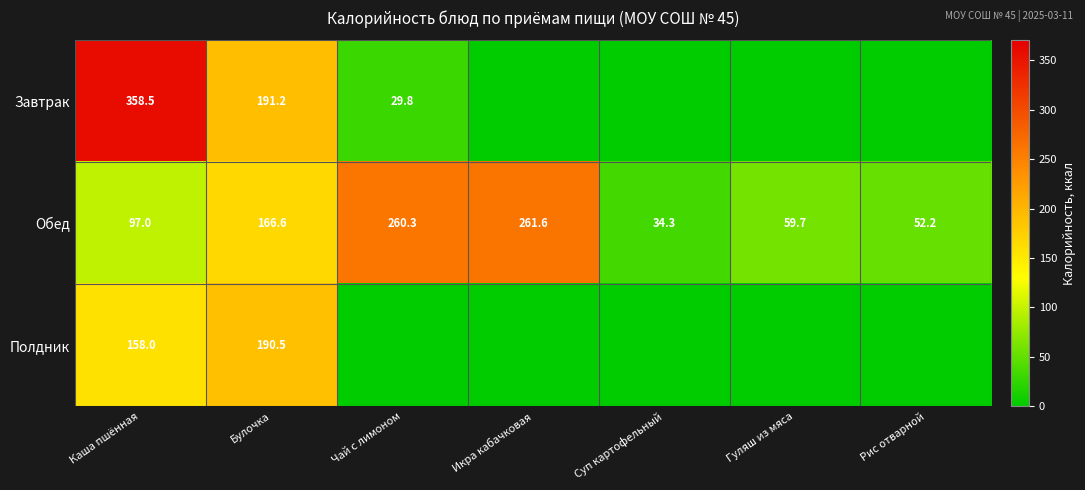

At which label is Обед closest to 147?

Булочка